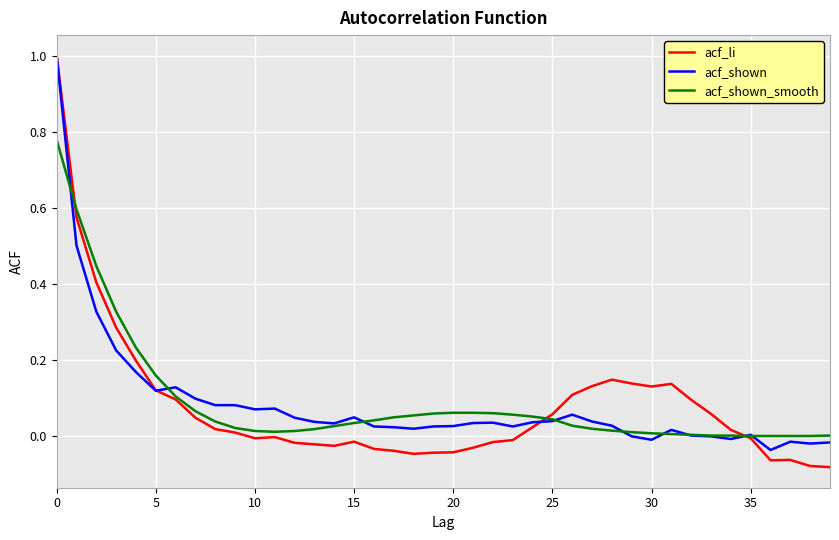

Which series has the widest spread of values?

acf_li